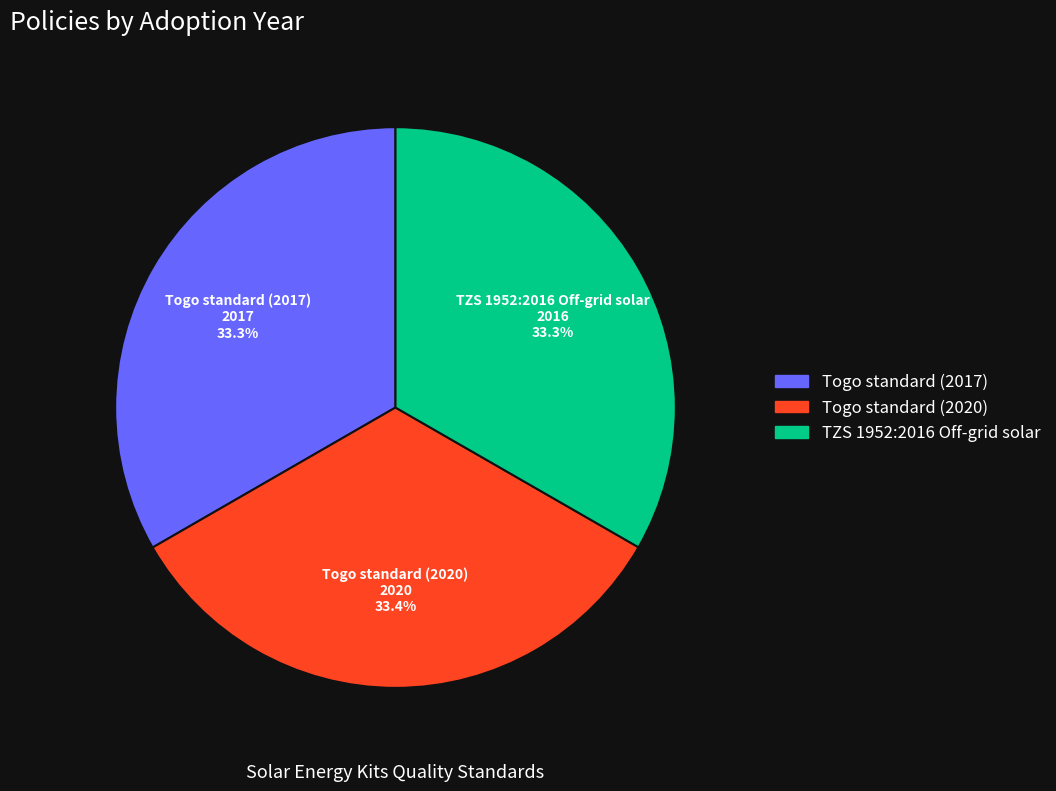

Is it true that Togo standard (2017) is 25% of the pie?

False